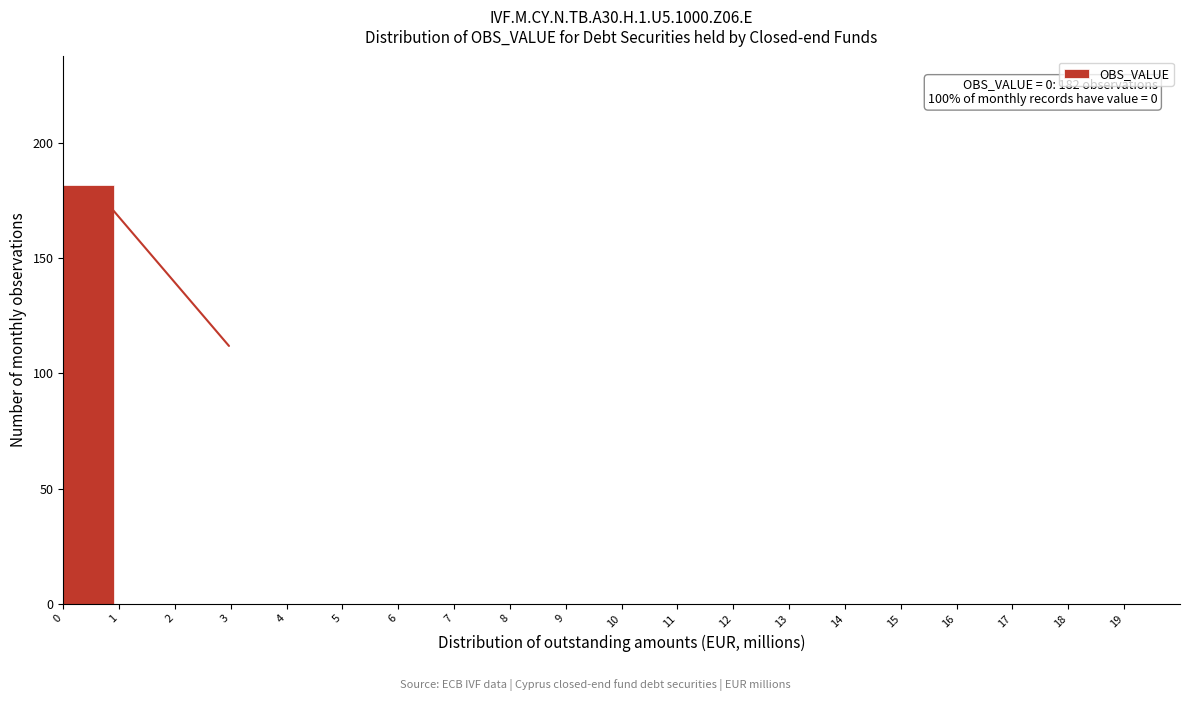

Over which range of the x-axis is the bar tallest?

0 to 1